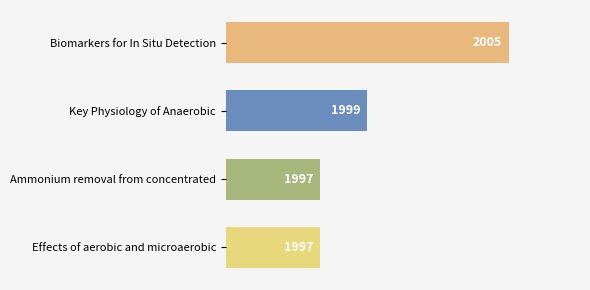

How many bars are there in total?

4